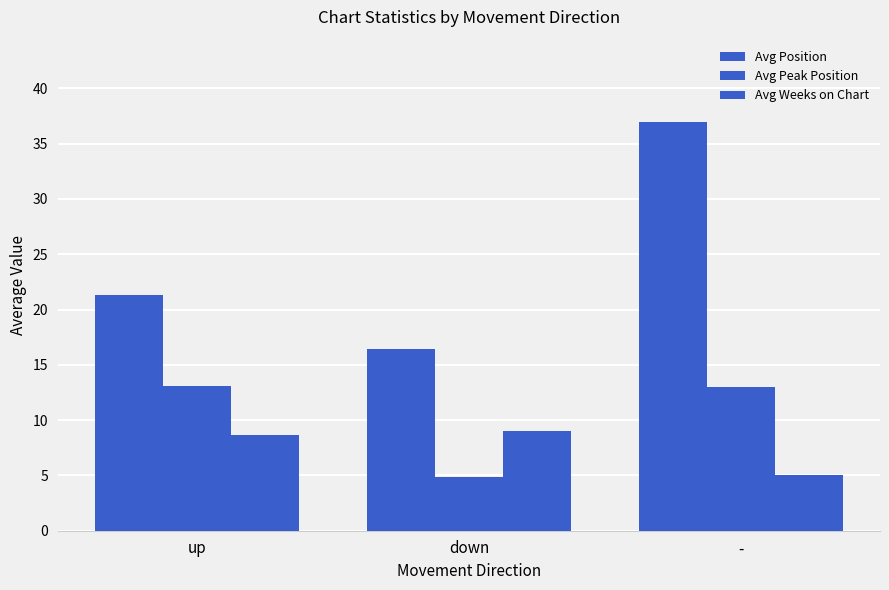

List the labels in order of Avg Weeks on Chart value, smallest first.

-, up, down